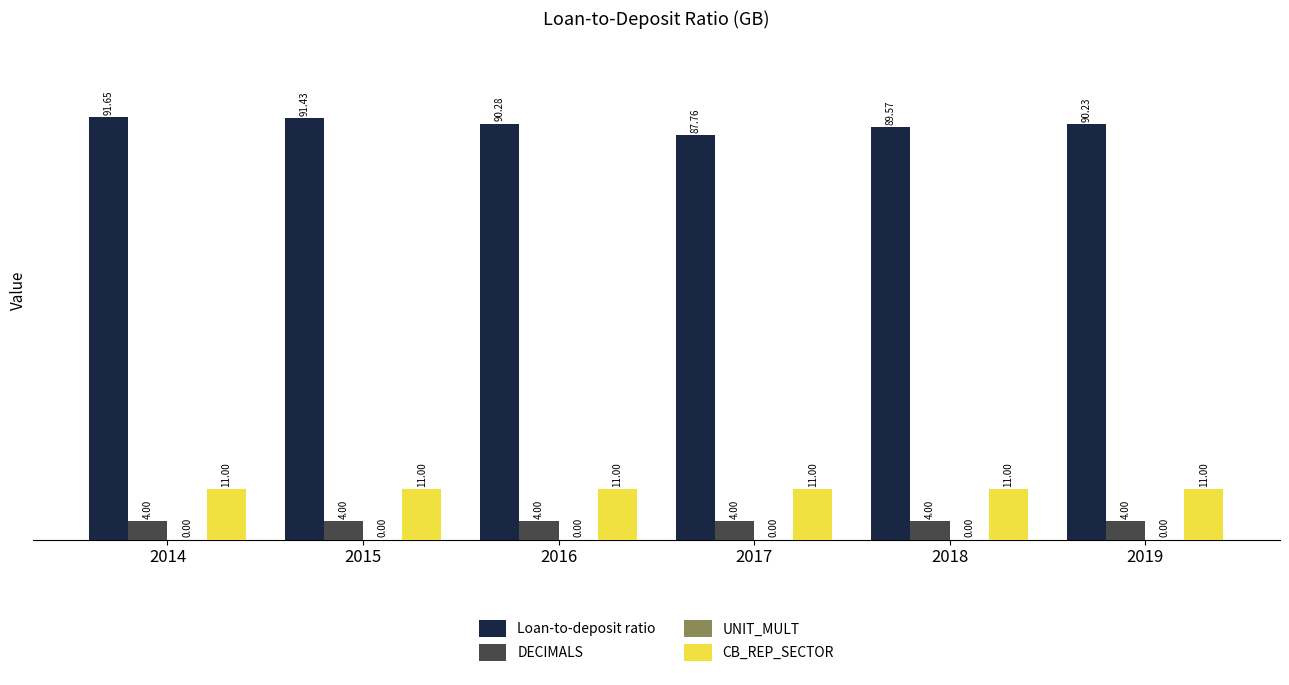

Are the bars horizontal?

No